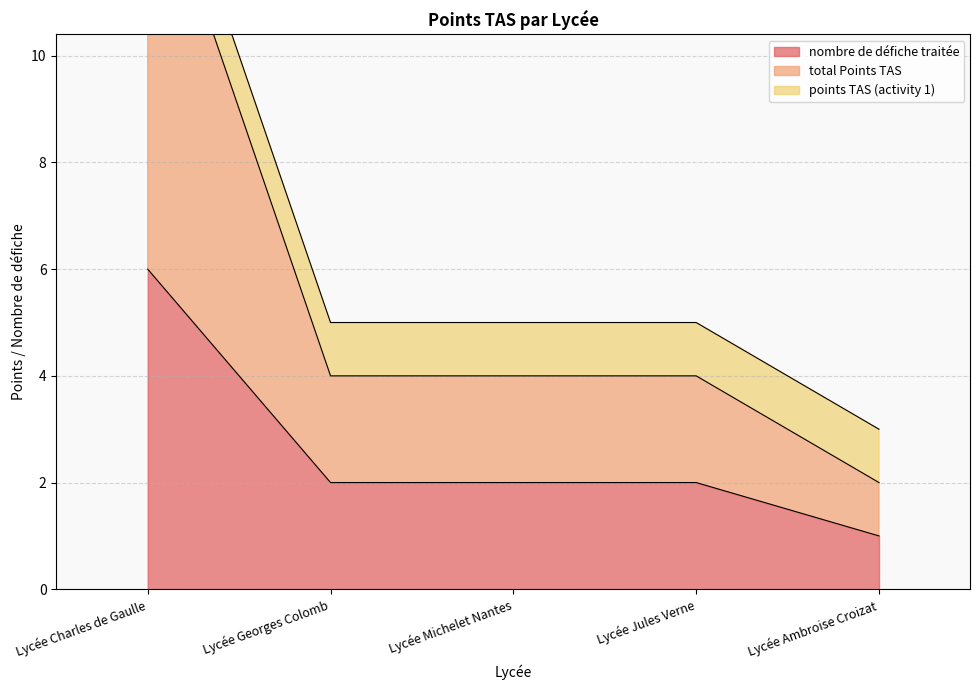

What is the difference between the maximum and minimum values in the nombre de défiche traitée series?

5